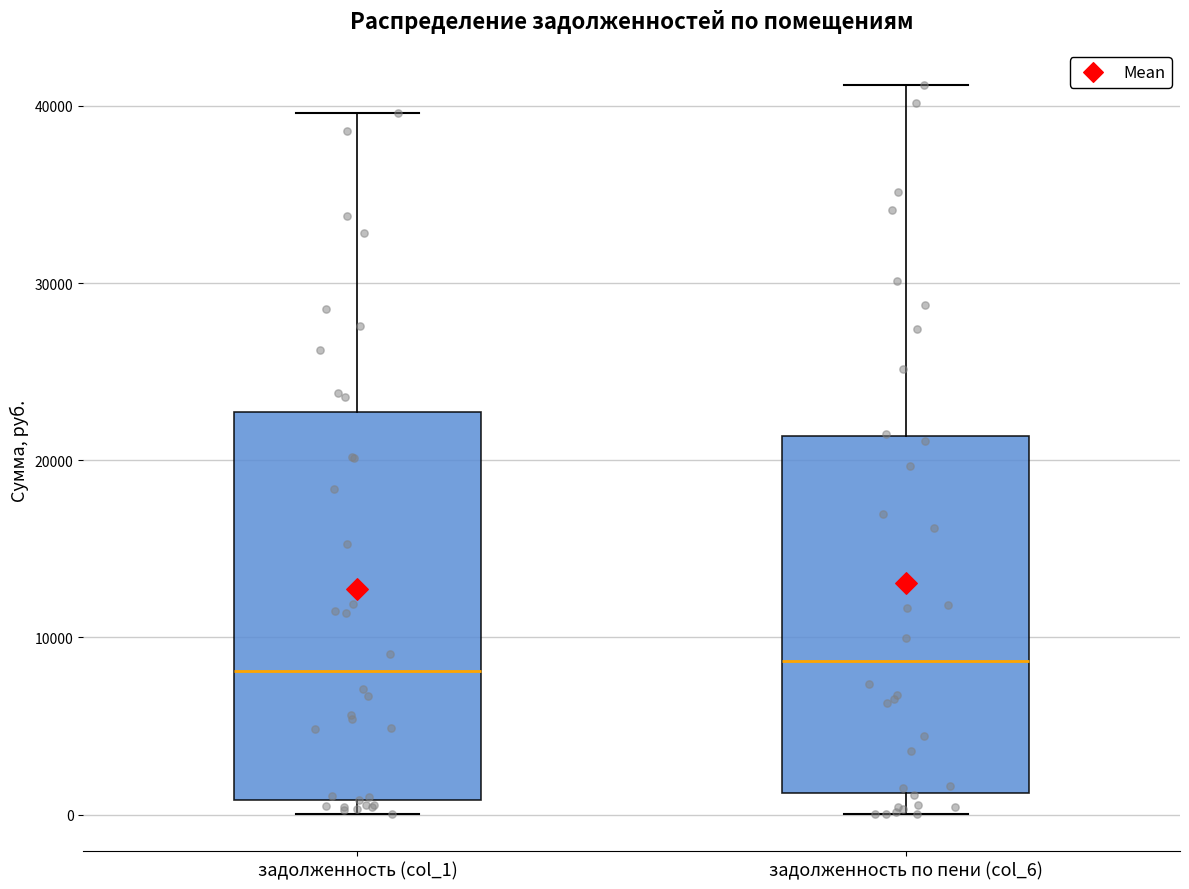

Reading left to right, transcribe this box plot: for each box, give where its median line is, the range the box spans, and where its two whiskers end, as read against the y-axis. The values are not printed on the chart, so give them approximately, as read against the axis.

задолженность (col_1): median 8000, box 1000 to 23000, whiskers 0 to 40000
задолженность по пени (col_6): median 9000, box 1000 to 21000, whiskers 0 to 41000